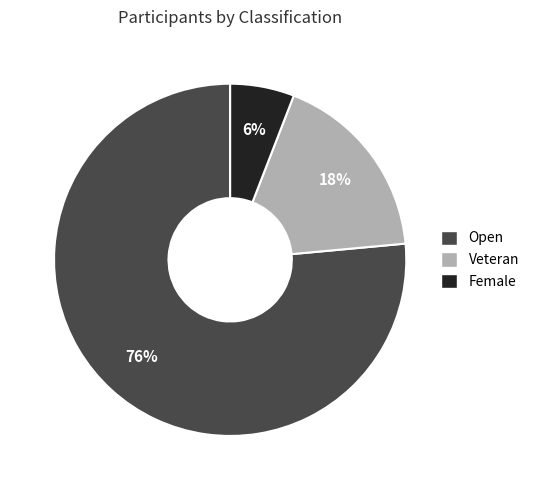

Which slice is the smallest?

Female